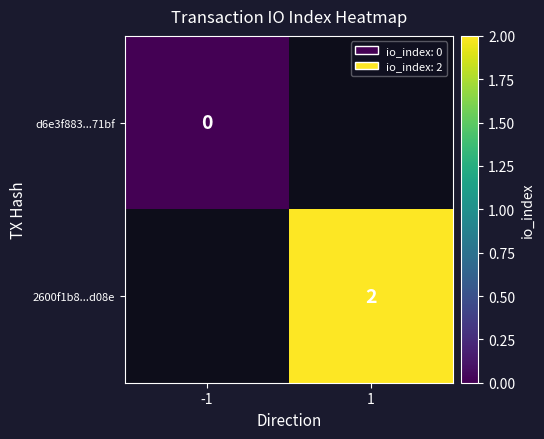

The value of 2600f1b8...d08e at 1 is 2. True or false?

True